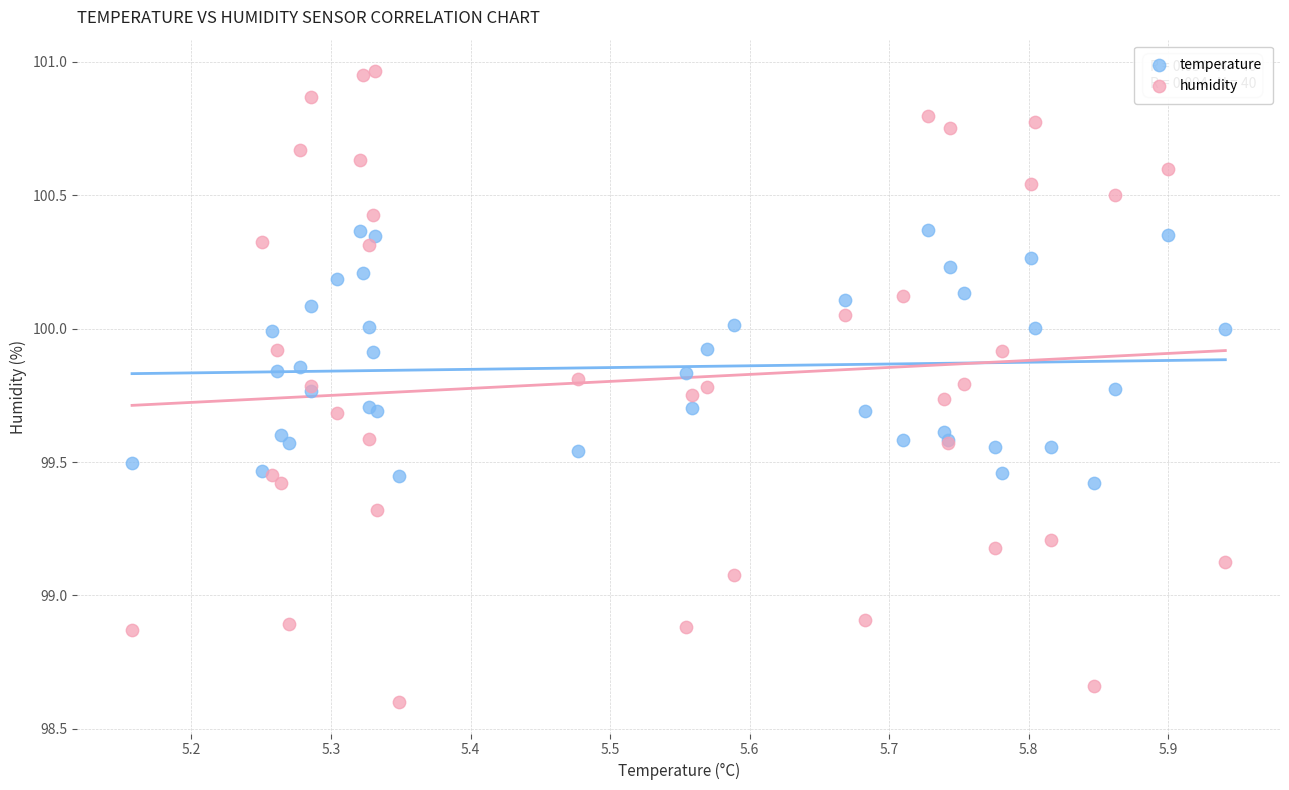

Which series contains the lowest Y value?

humidity